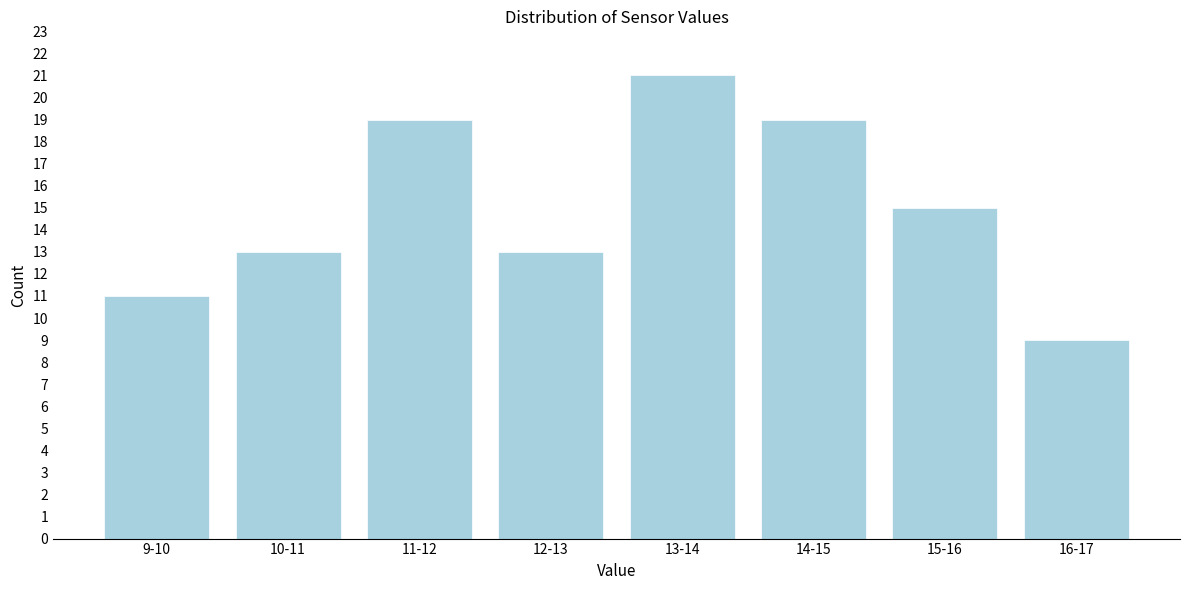

Reading right to left, extract all data points from this chart.

16-17=9	15-16=15	14-15=19	13-14=21	12-13=13	11-12=19	10-11=13	9-10=11